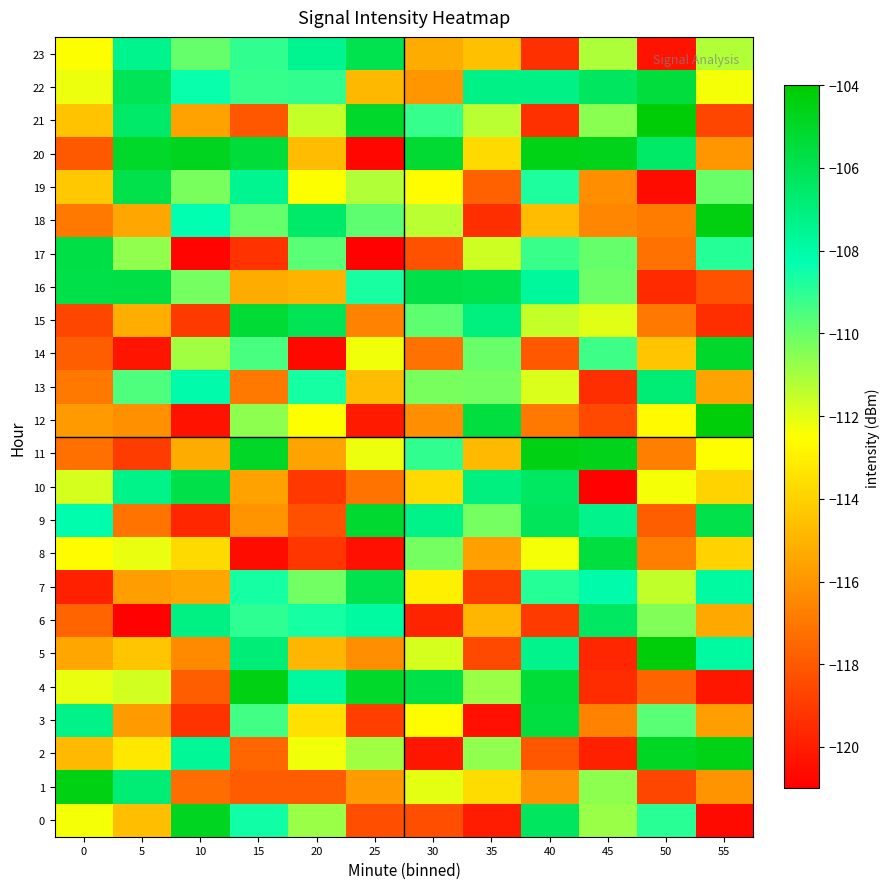

At which category is the sum across all series the highest?

40